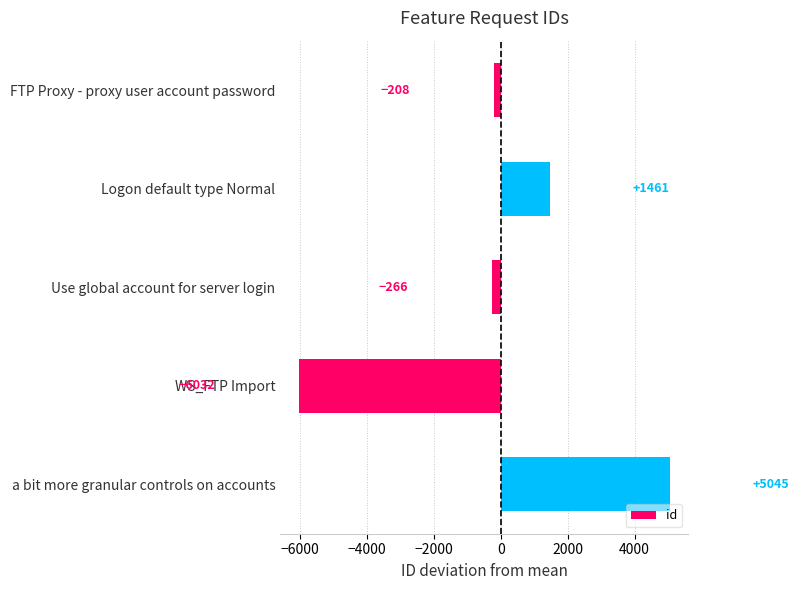

True or false: the data shows 5045 at a bit more granular controls on accounts.

True